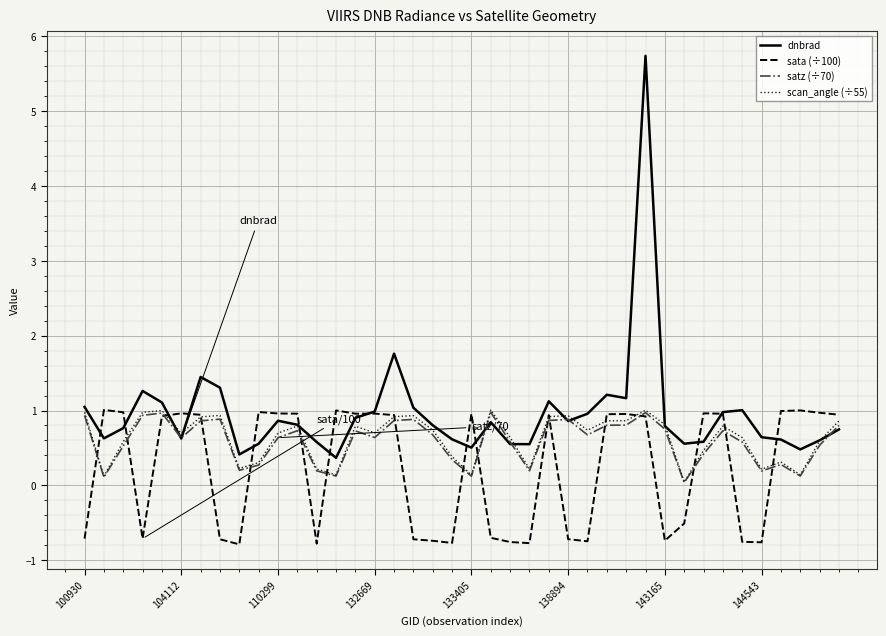

Which series has the largest total across all categories?

dnbrad